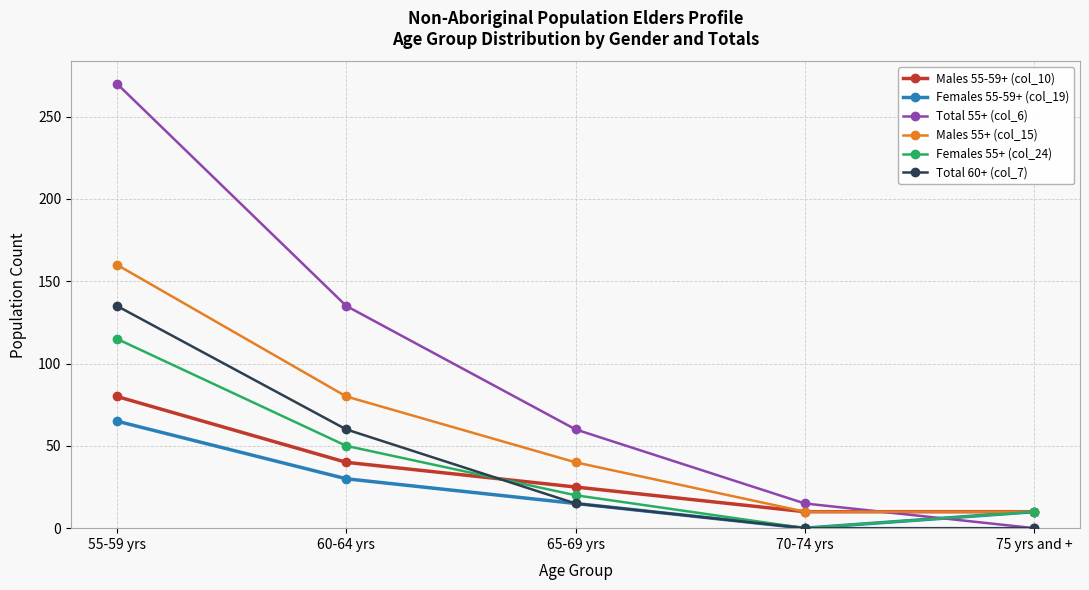

Count the number of categories in the chart.

5